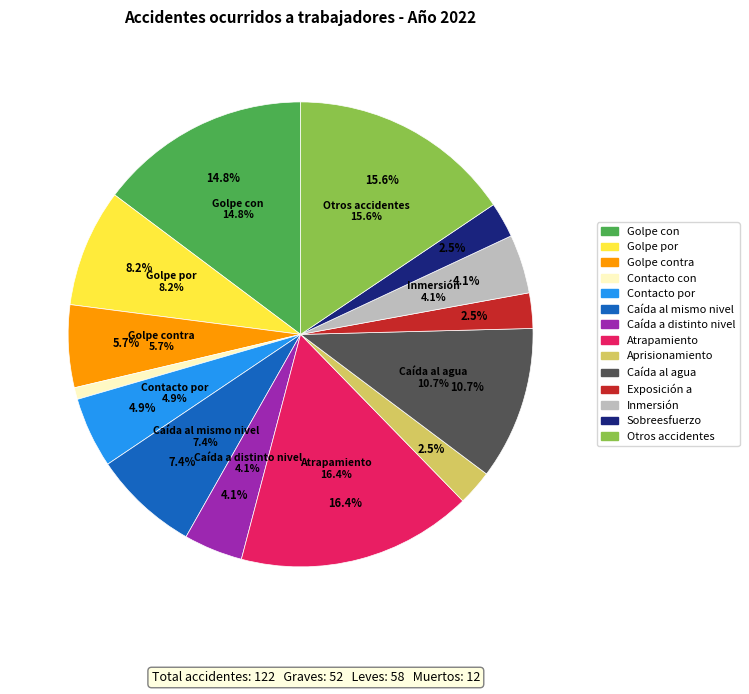

Does Caída al agua account for over 50% of the chart?

No